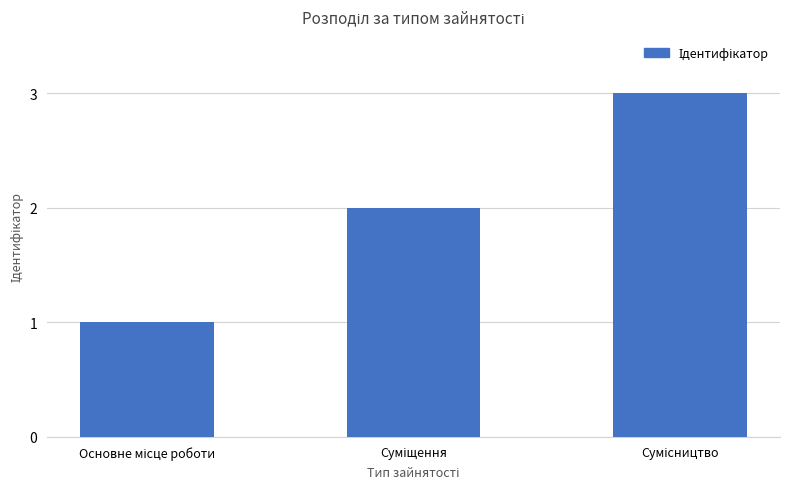

What is the sum of all values?

6